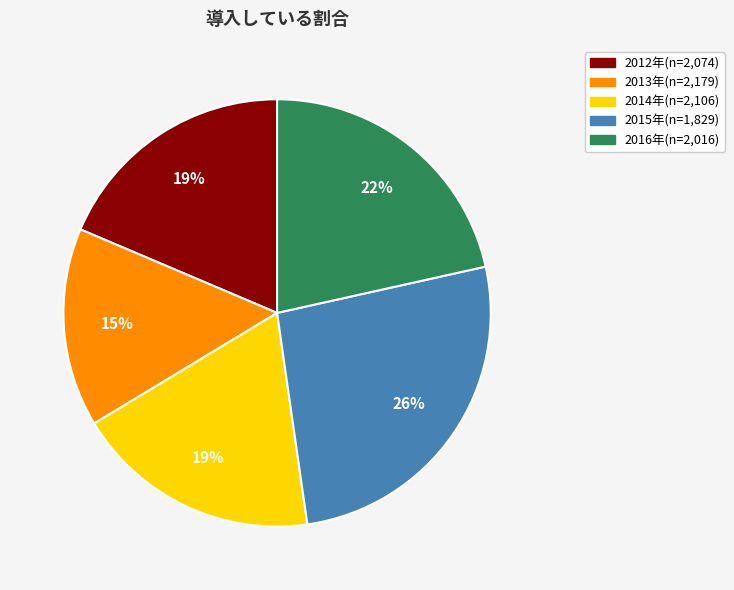

Is there a majority slice in this chart?

No